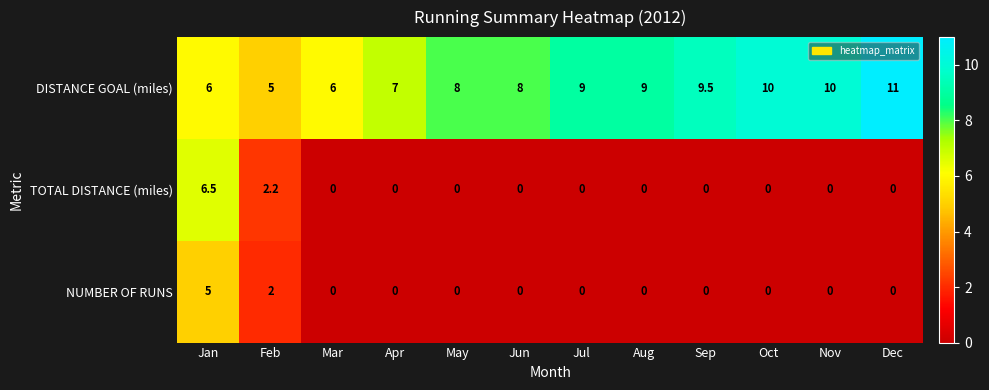

Which series has the widest spread of values?

TOTAL DISTANCE (miles)